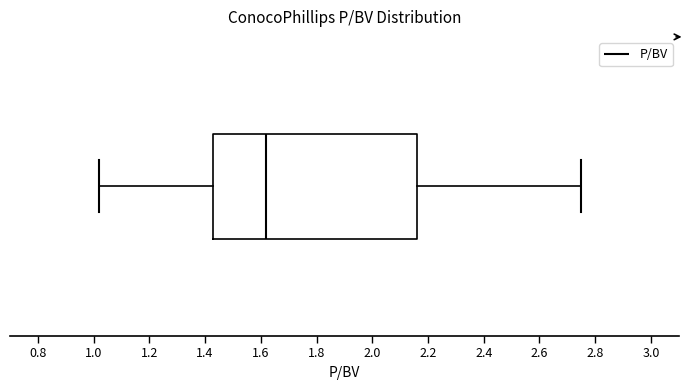

Read this box plot against the x-axis: the position of the median line, the range covered by the box, and the ends of both whiskers. The values are not printed on the chart, so give them approximately, as read against the axis.

median 1.62, box 1.44 to 2.16, whiskers 1.02 to 2.76